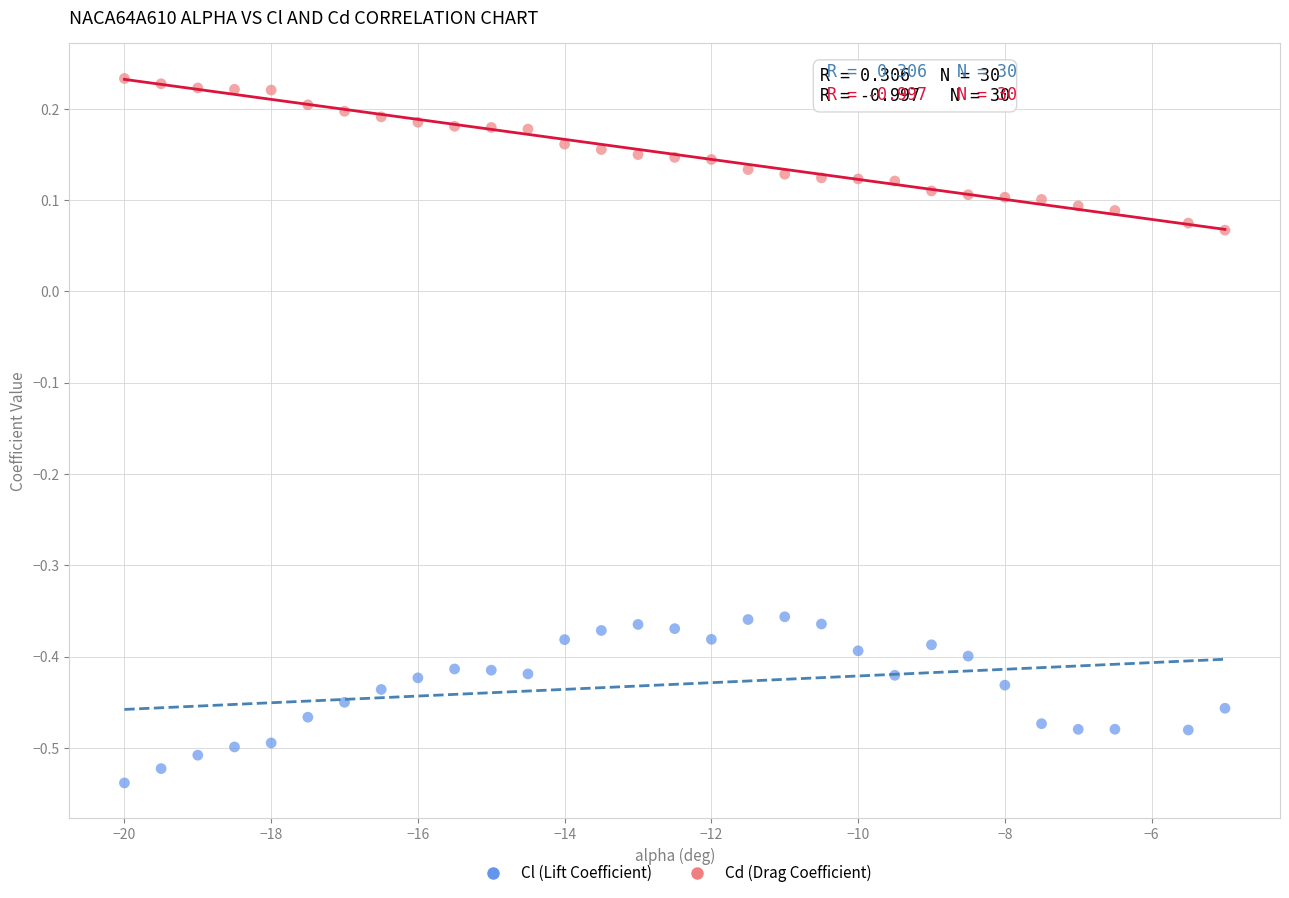

Which series reaches the minimum Y coordinate?

Cl (Lift Coefficient)